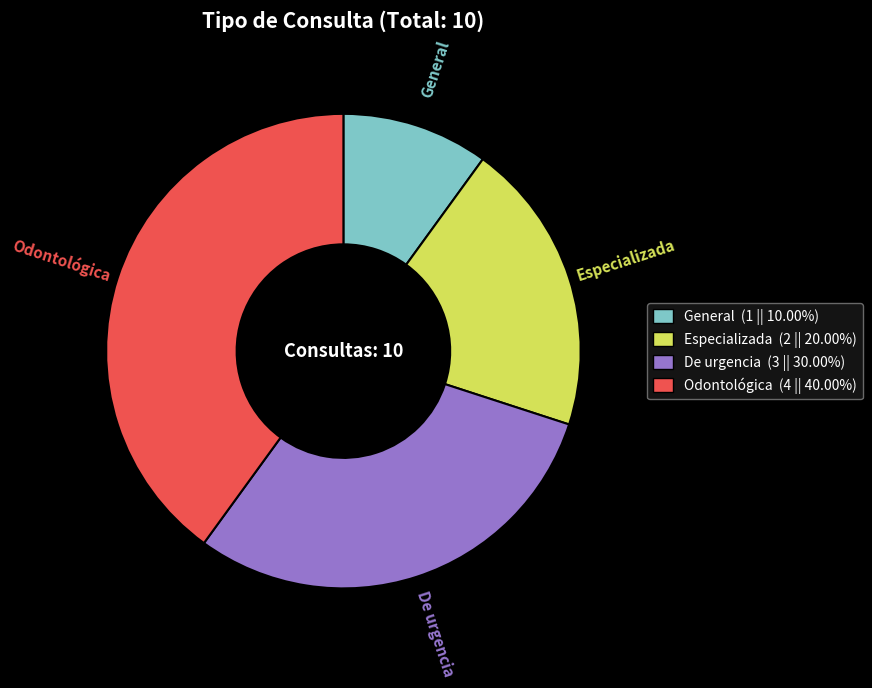

Which slice is the largest?

Odontológica